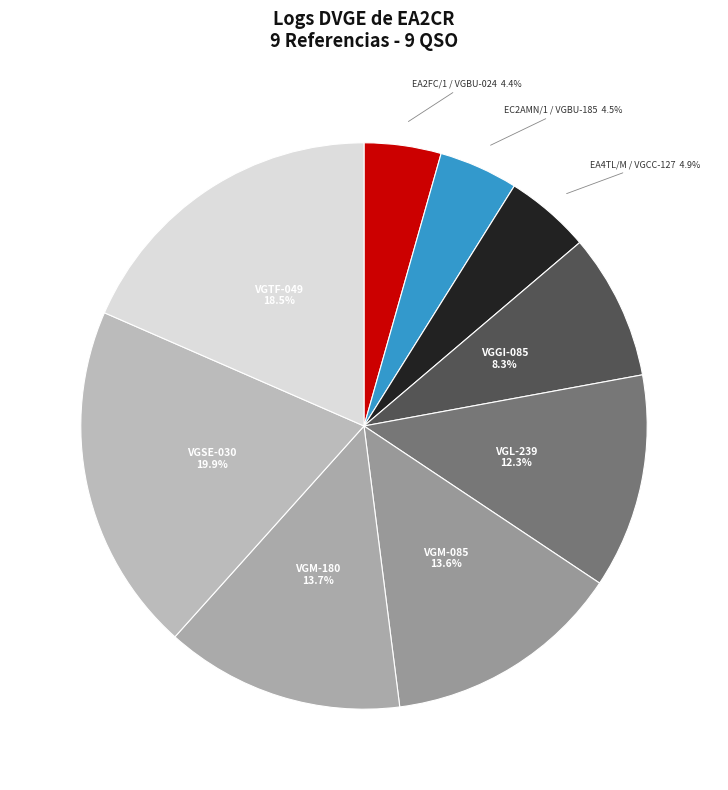

Count the number of slices in the pie.

9